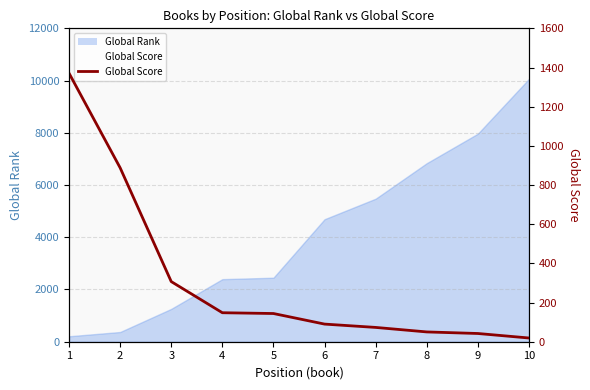

What is the value of the 6th point from the left?

90